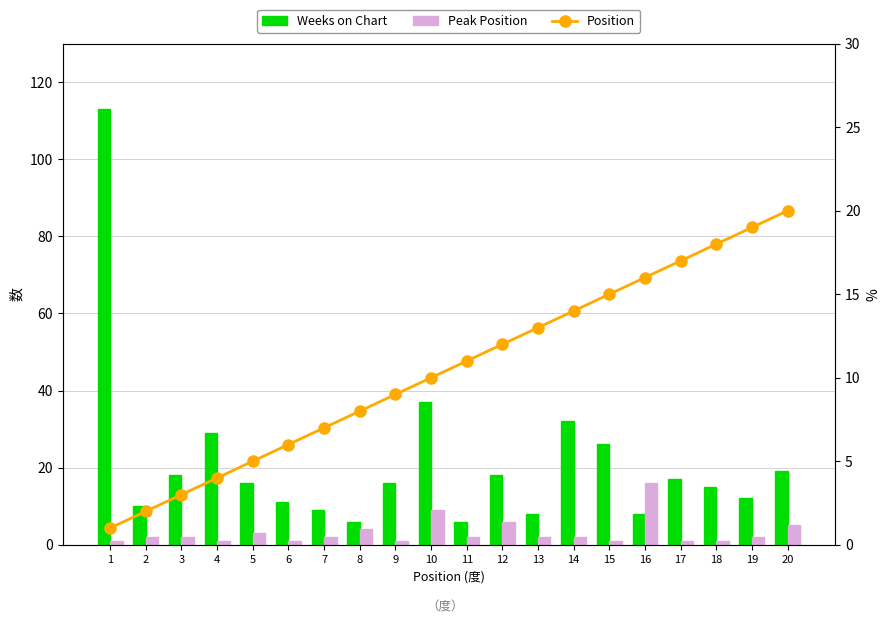

Rank the series at 13 from lowest to highest value.

Peak Position, Weeks on Chart, Position